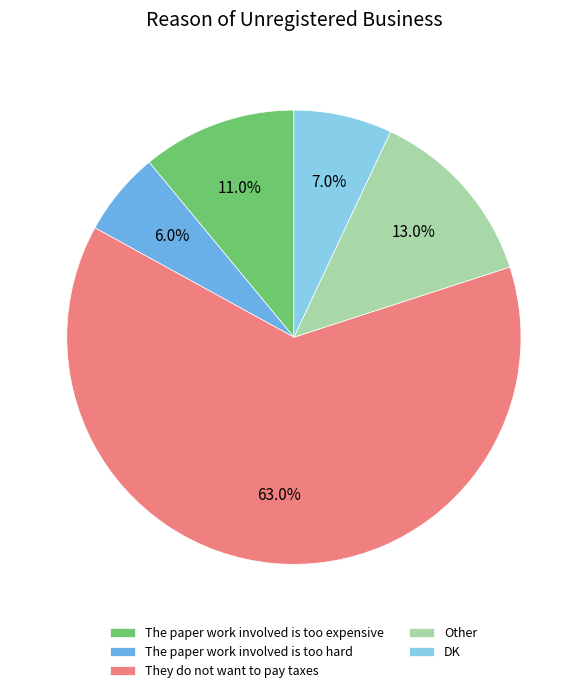

How many slices are in this pie chart?

5